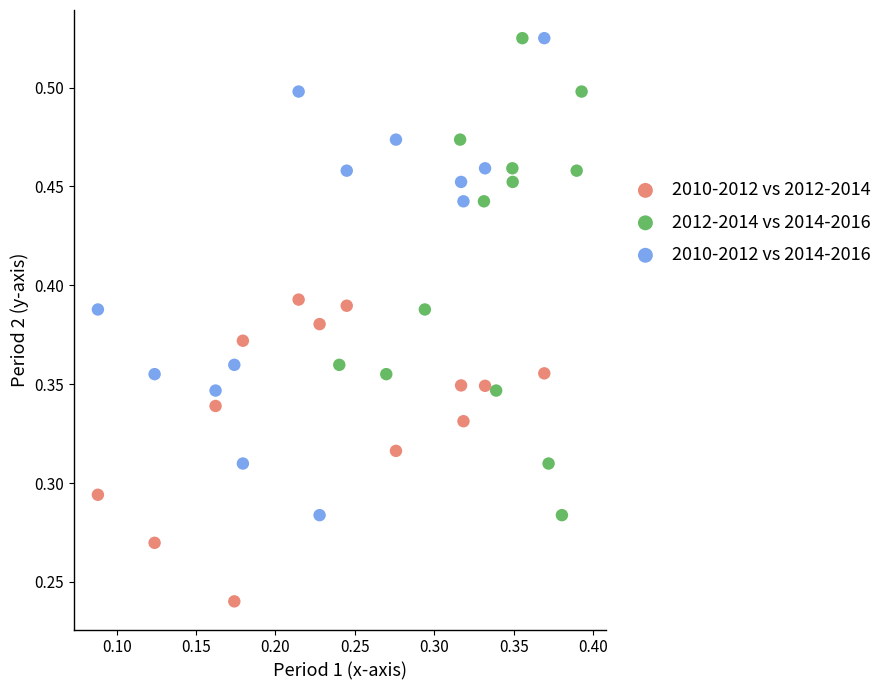

Which series contains the lowest Y value?

2010-2012 vs 2012-2014